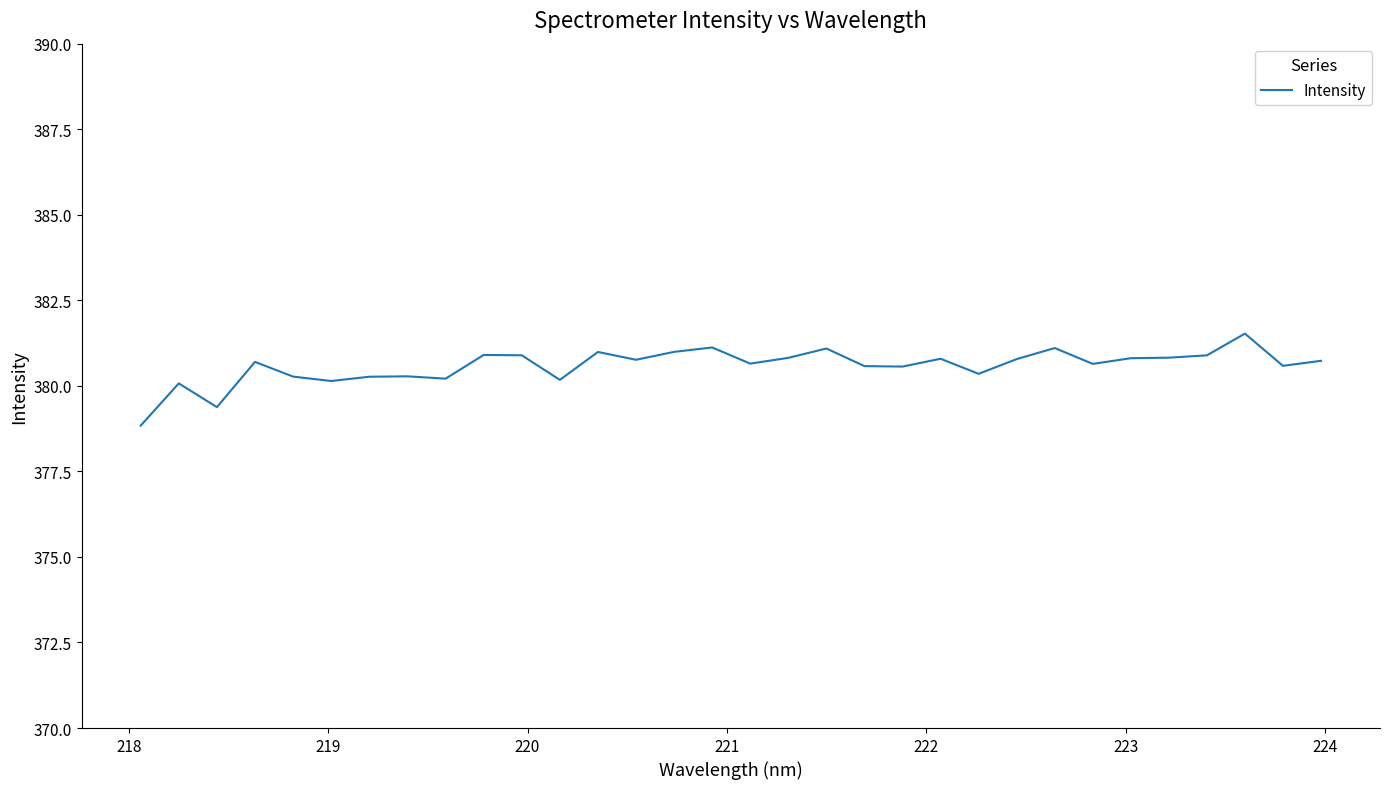

What is the maximum value shown in the chart?

381.5